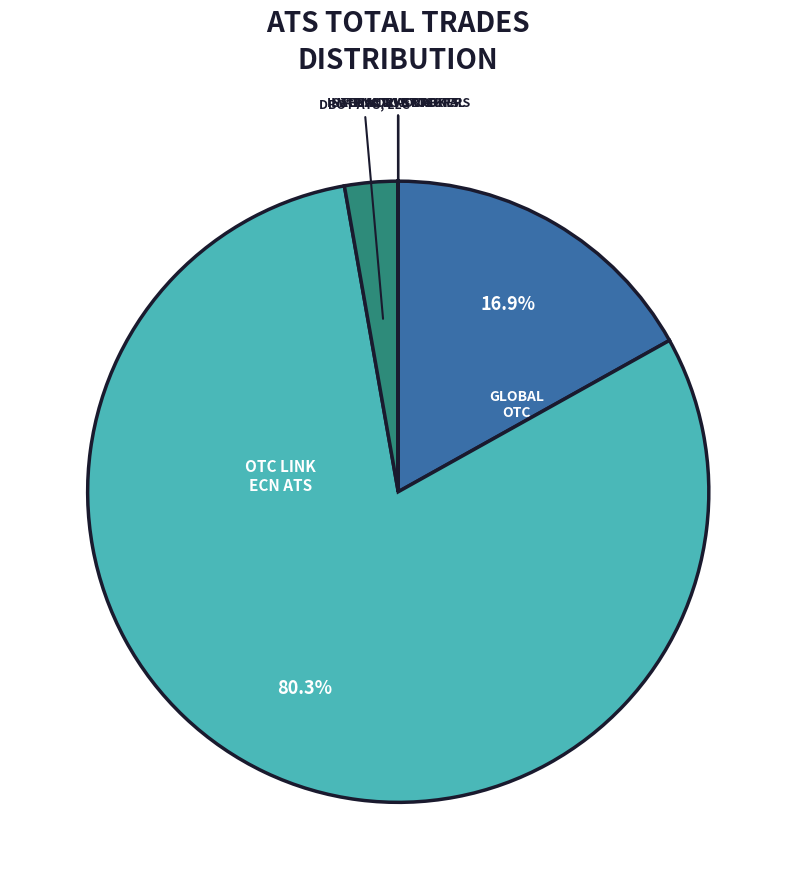

Count the number of slices in the pie.

7